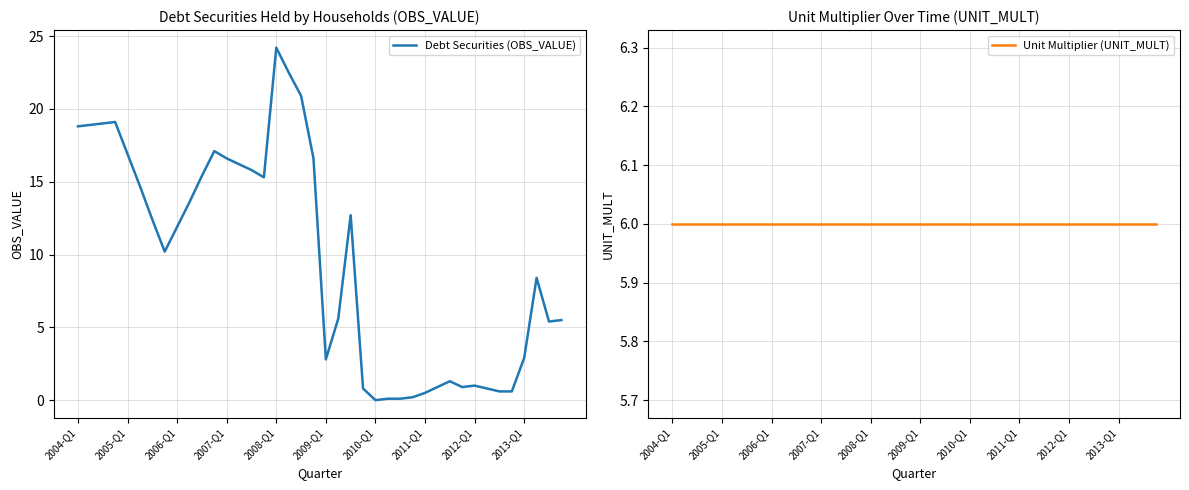

What is the maximum value for Debt Securities (OBS_VALUE)?

24.2